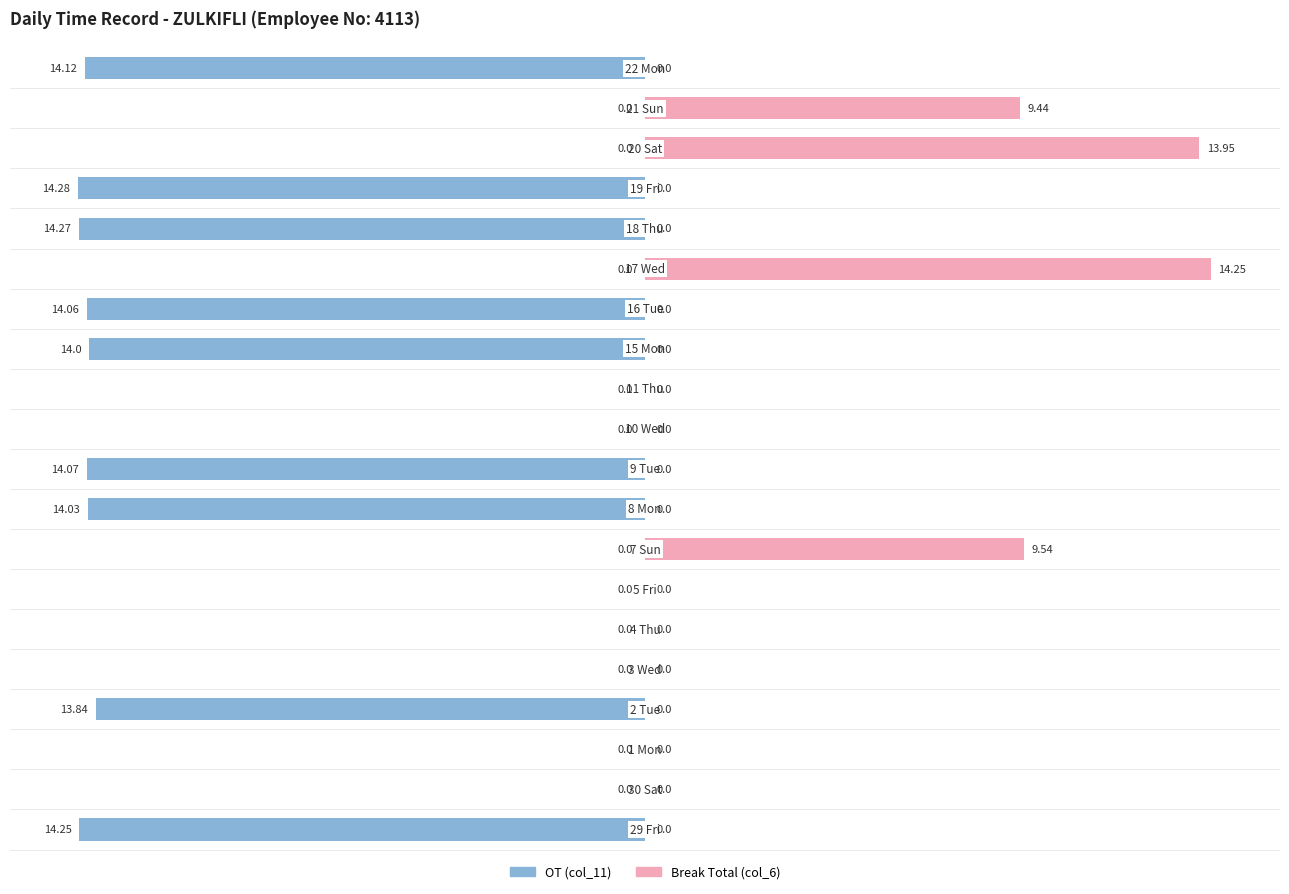

Reading left to right, extract all data points from this chart.

OT (col_11): 0=-14.2	1=0.0	2=0.0	3=-13.8	4=0.0	5=0.0	6=0.0	7=0.0	8=-14.0	9=-14.1	10=0.0	11=0.0	12=-14.0	13=-14.1	14=0.0	15=-14.3	16=-14.3	17=0.0	18=0.0	19=-14.1
Break Total (col_6): 0=0.0	1=0.0	2=0.0	3=0.0	4=0.0	5=0.0	6=0.0	7=9.5	8=0.0	9=0.0	10=0.0	11=0.0	12=0.0	13=0.0	14=14.2	15=0.0	16=0.0	17=13.9	18=9.4	19=0.0